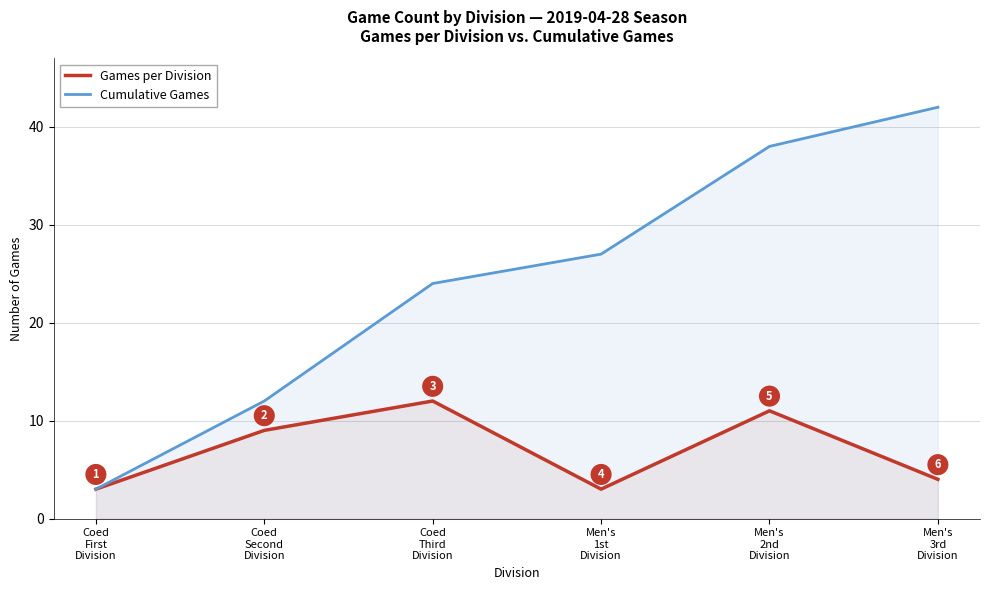

What is the difference between the maximum and minimum values in the Games per Division series?

9